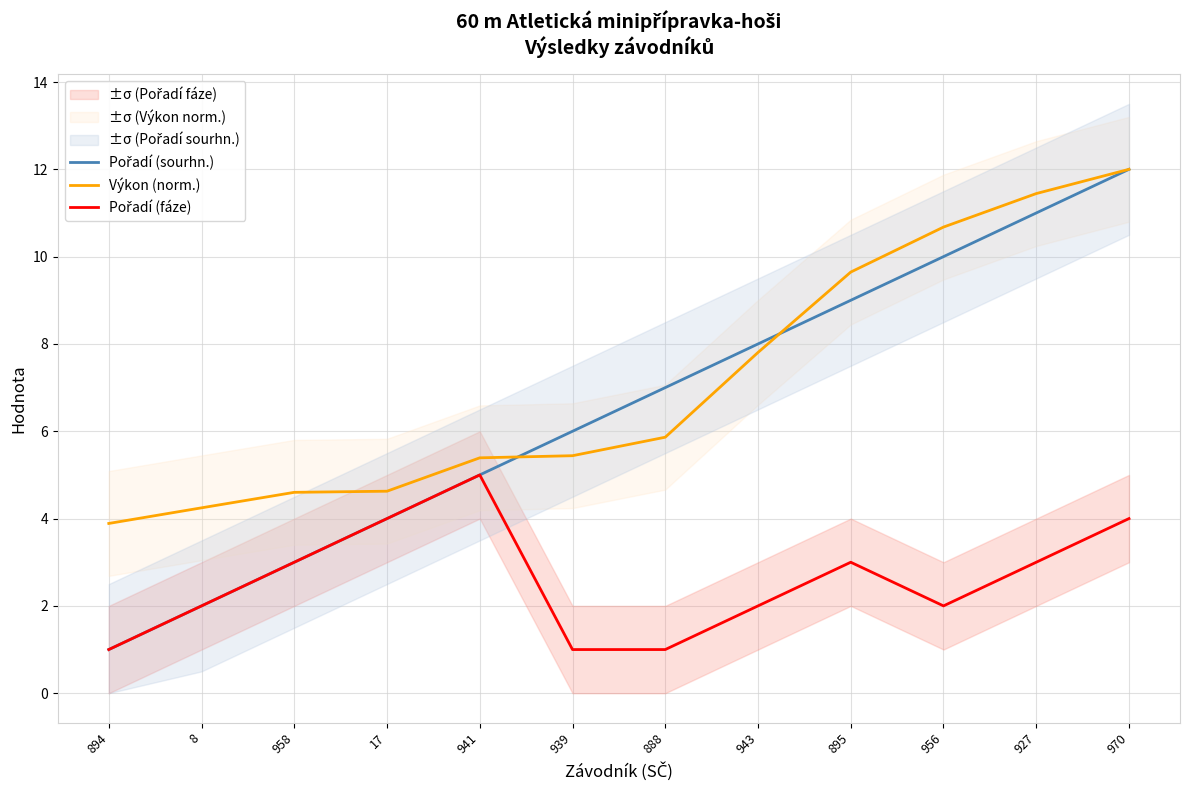

Reading left to right, list all the values displayed in this chart.

Pořadí (sourhn.): 1.0	2.0	3.0	4.0	5.0	6.0	7.0	8.0	9.0	10.0	11.0	12.0
Výkon (norm.): 3.9	4.2	4.6	4.6	5.4	5.4	5.9	7.8	9.6	10.7	11.4	12.0
Pořadí (fáze): 1.0	2.0	3.0	4.0	5.0	1.0	1.0	2.0	3.0	2.0	3.0	4.0